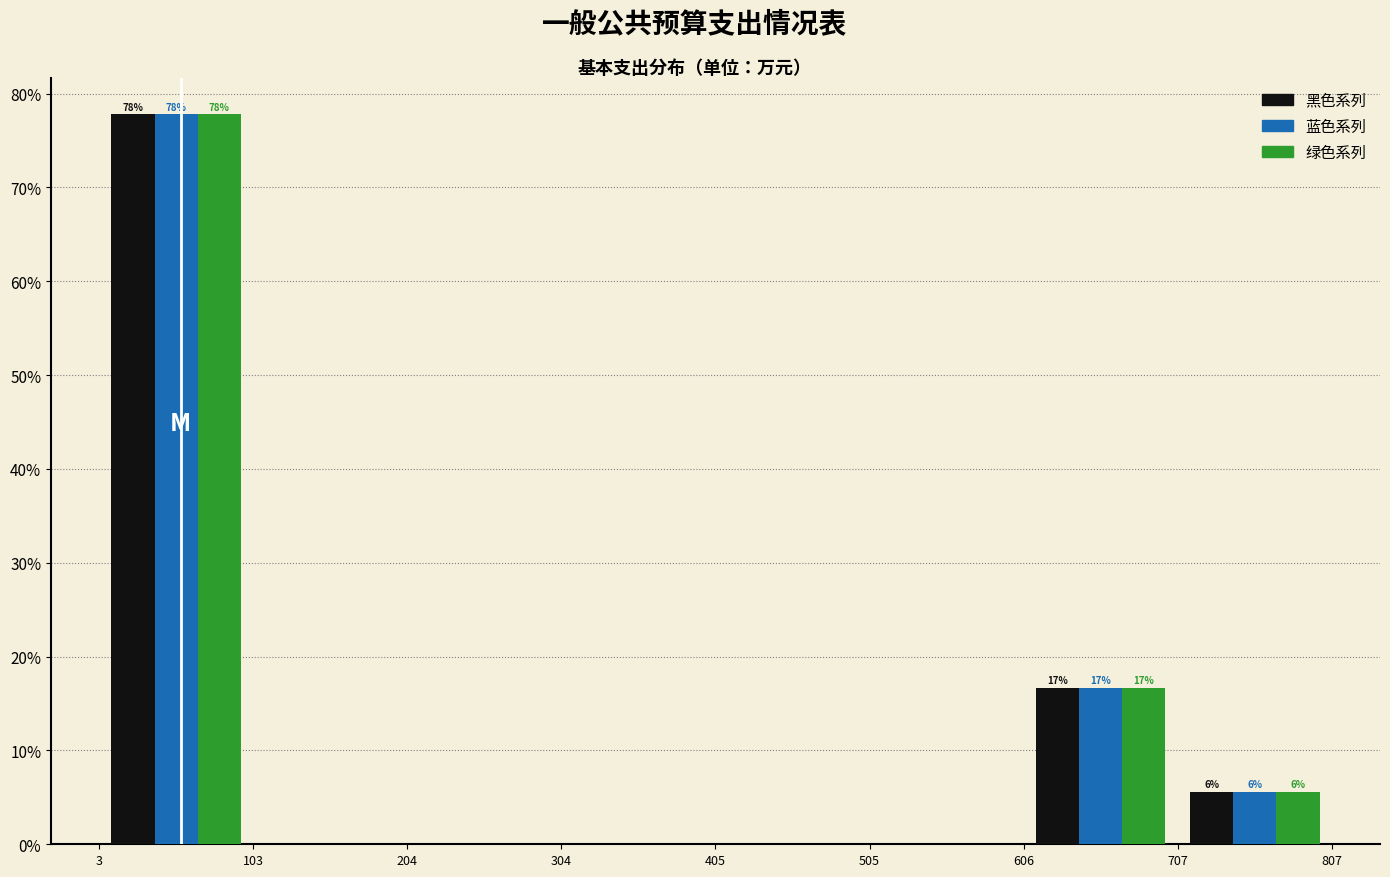

In the 绿色系列 series, which range on the x-axis has the tallest bar?

3 to 103